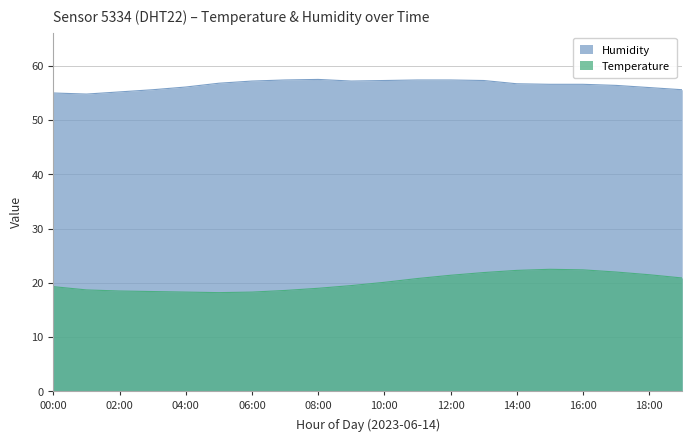

What position from the left is 12:00?

13